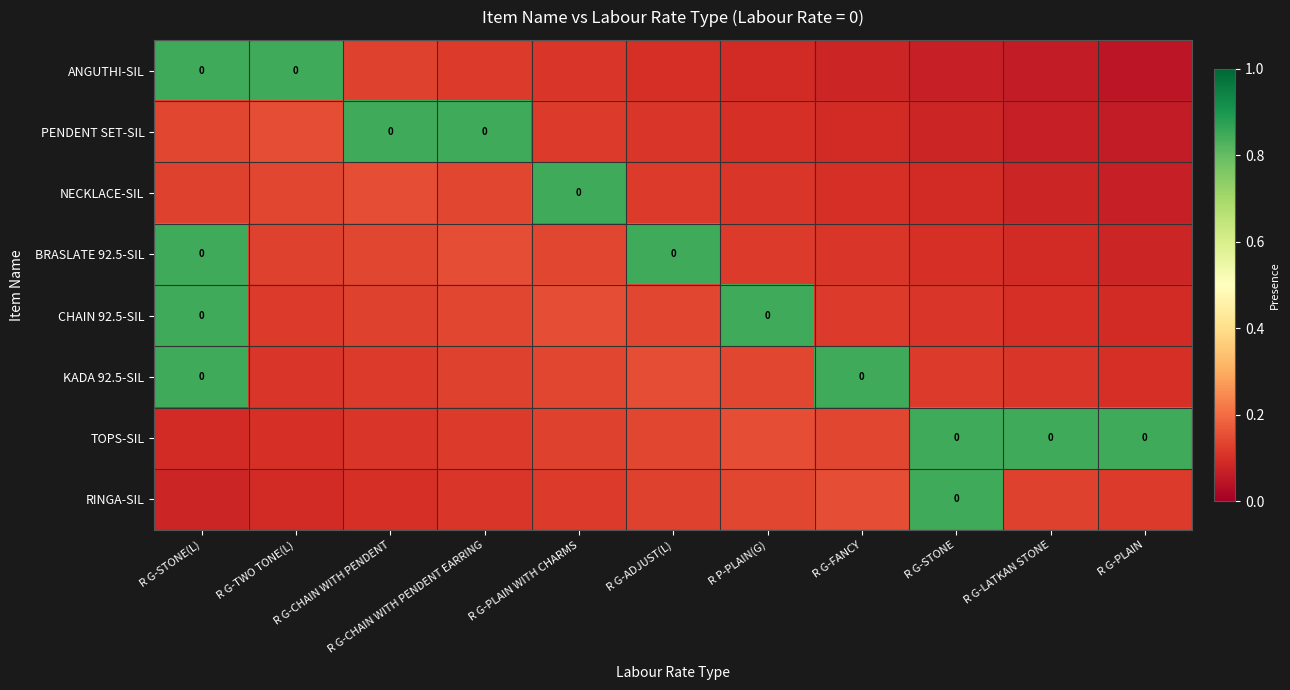

What is the maximum value for PENDENT SET-SIL?

0.8